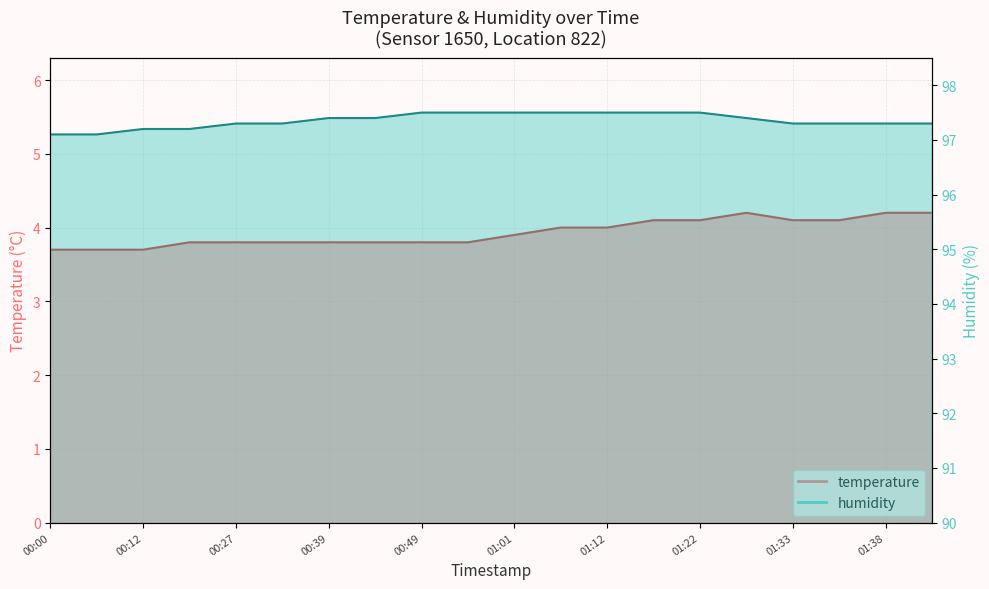

Between 00:00 and 01:35, which series saw the biggest shift?

temperature